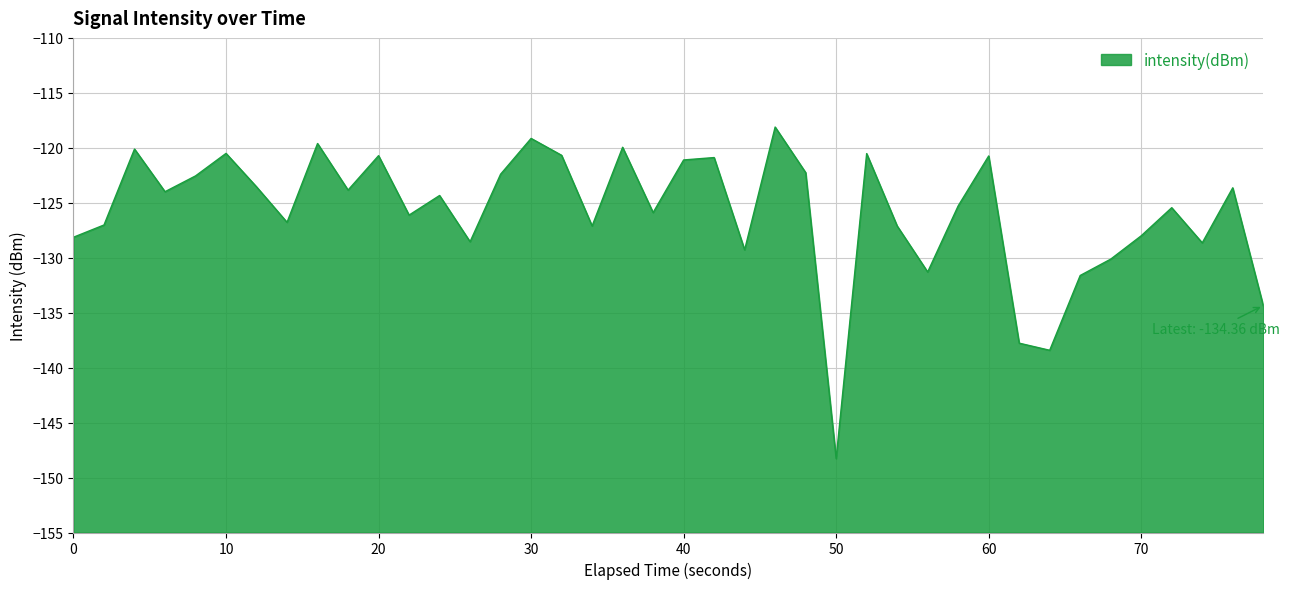

Read the value at 10.

-120.5